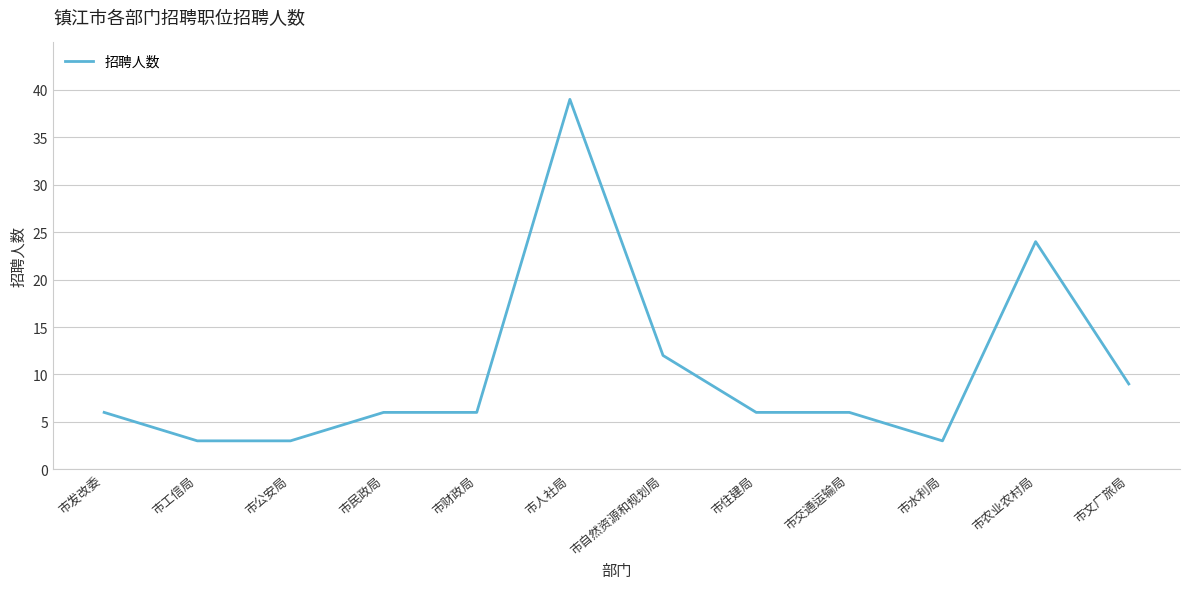

How many categories are shown in the chart?

12